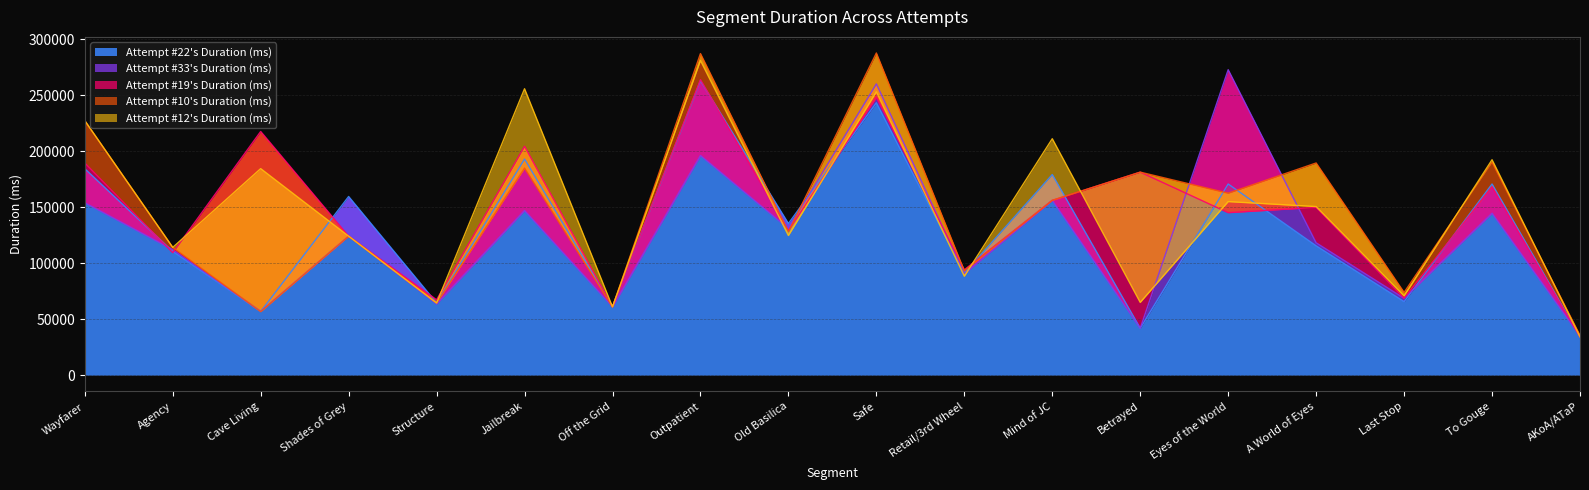

What is the total value across all series at Outpatient?

1290633